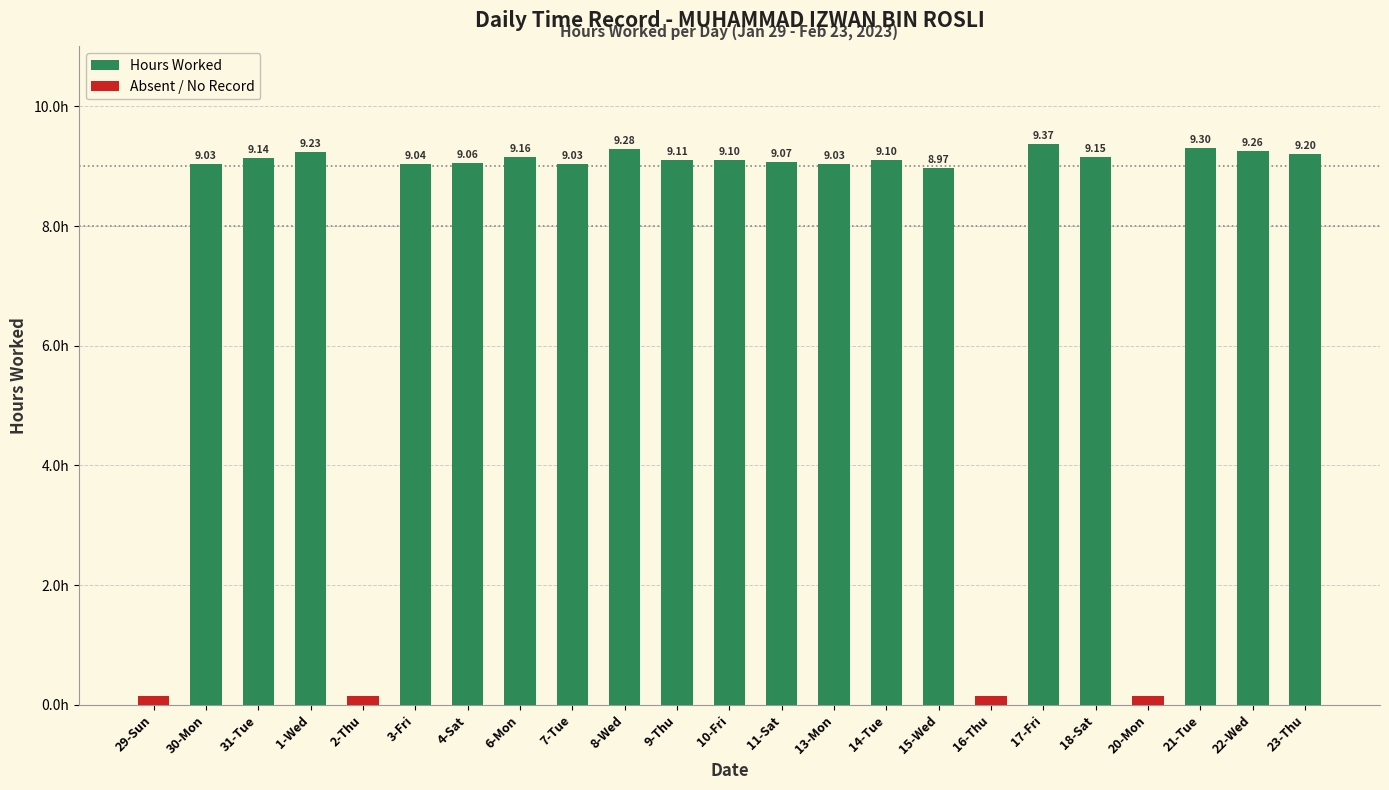

What is the value of the 8th bar from the left?

9.2